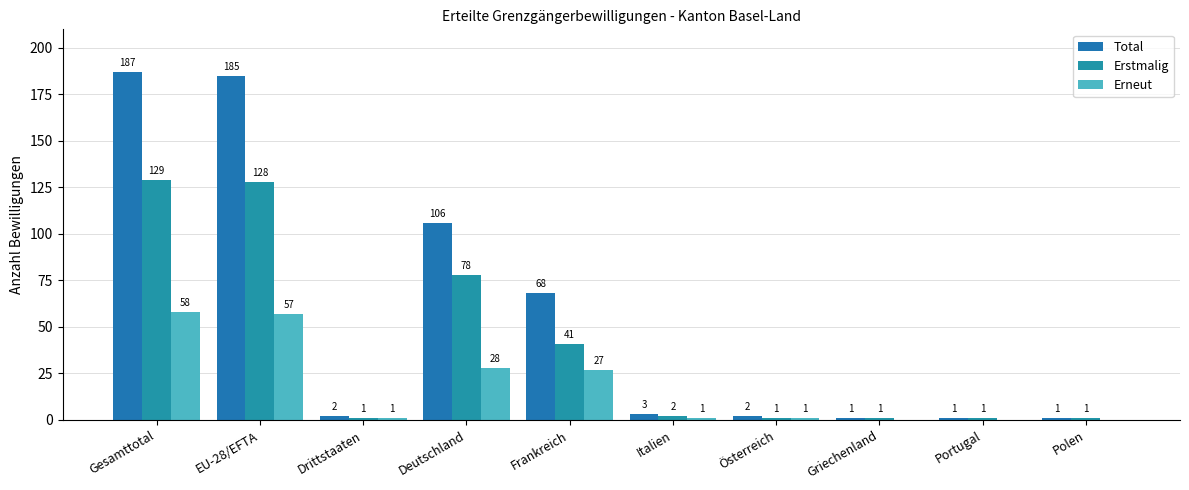

The Erstmalig series shows 1 at Portugal. True or false?

False